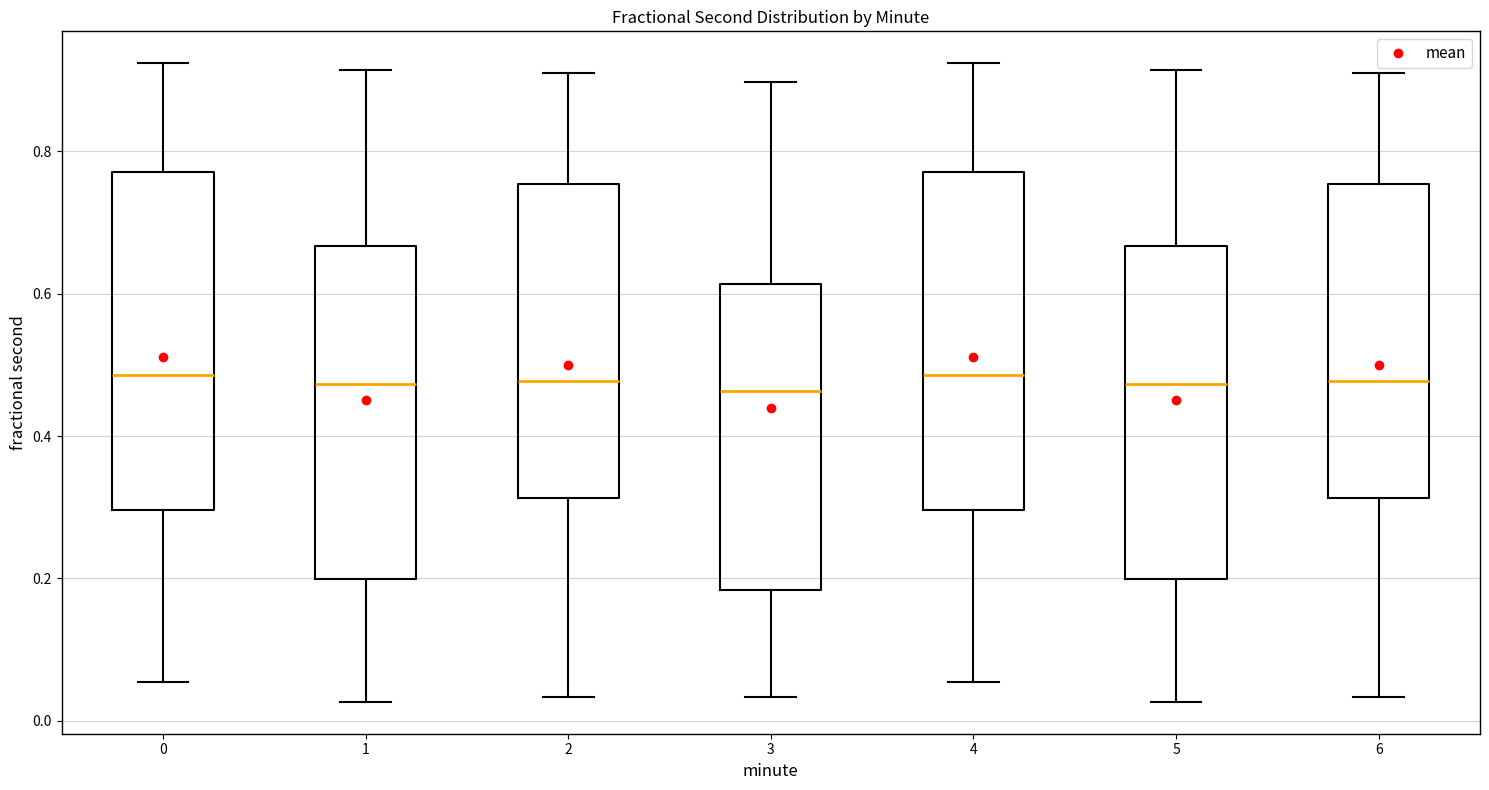

Reading left to right, transcribe this box plot: for each box, give where its median line is, the range the box spans, and where its two whiskers end, as read against the y-axis. The values are not printed on the chart, so give them approximately, as read against the axis.

0: median 0.48, box 0.30 to 0.78, whiskers 0.06 to 0.92
1: median 0.48, box 0.20 to 0.66, whiskers 0.02 to 0.92
2: median 0.48, box 0.32 to 0.76, whiskers 0.04 to 0.92
3: median 0.46, box 0.18 to 0.62, whiskers 0.04 to 0.90
4: median 0.48, box 0.30 to 0.78, whiskers 0.06 to 0.92
5: median 0.48, box 0.20 to 0.66, whiskers 0.02 to 0.92
6: median 0.48, box 0.32 to 0.76, whiskers 0.04 to 0.92